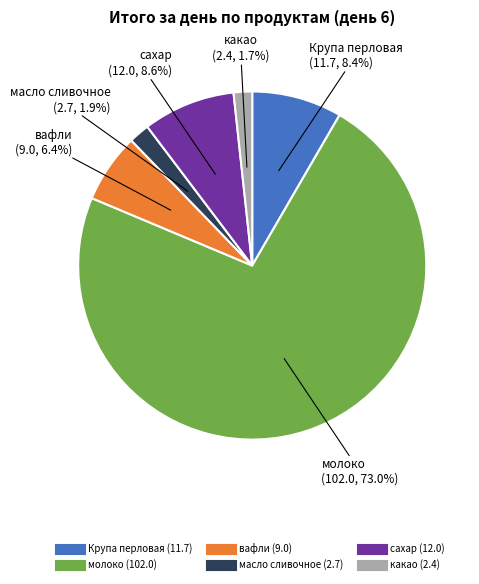

True or false: сахар accounts for 19% of the total.

False